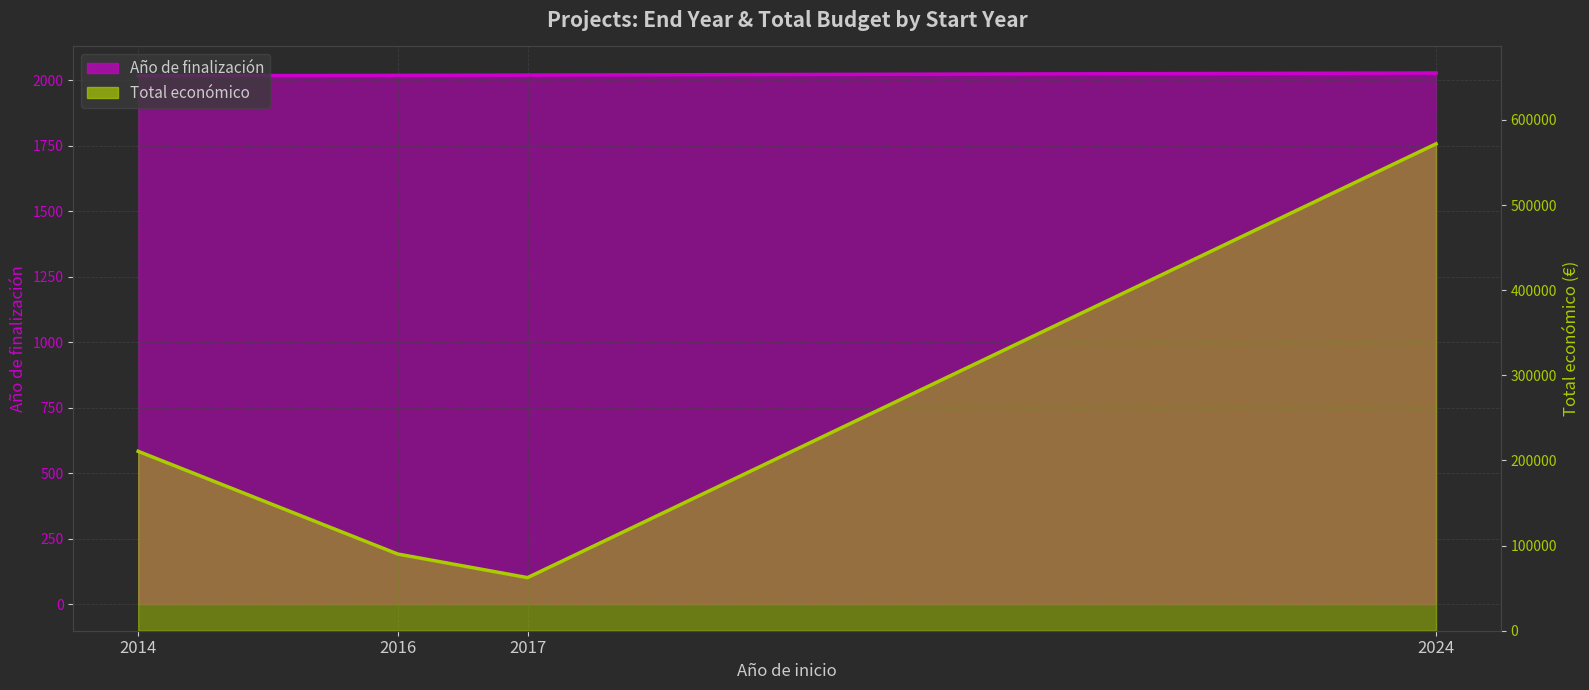

What is the total value across all series at 2024?

573992